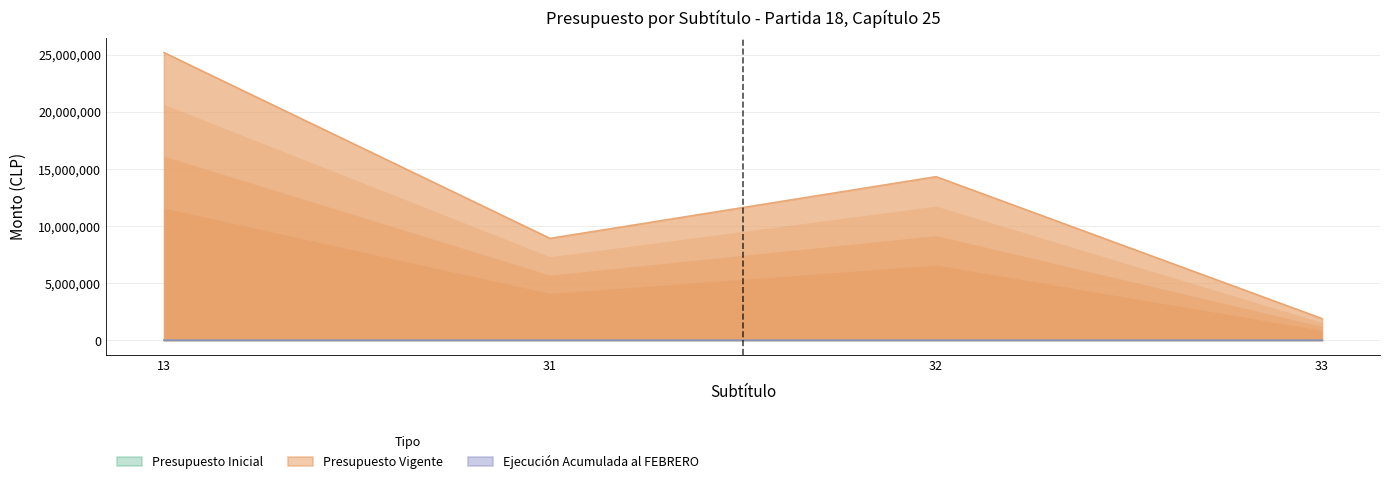

Which series has the largest range (max minus min)?

Presupuesto Vigente